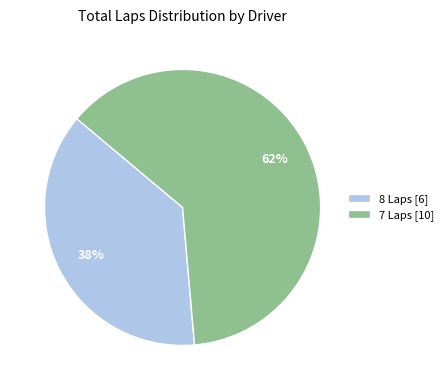

Does any single category account for the majority?

Yes